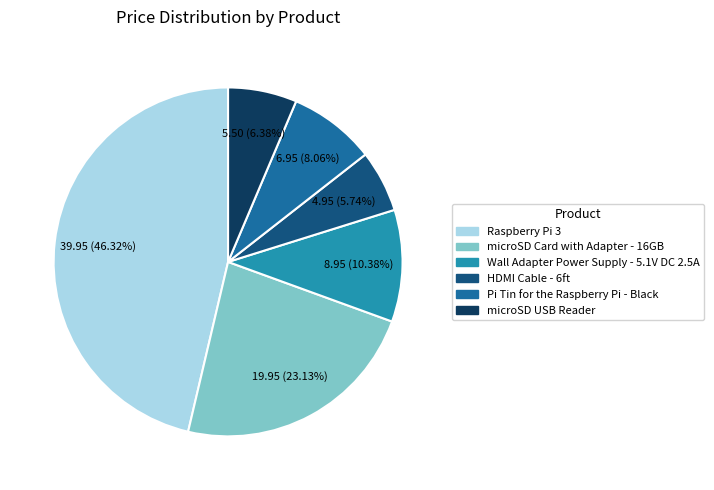

The Pi Tin for the Raspberry Pi - Black slice represents 8% of the pie. True or false?

True